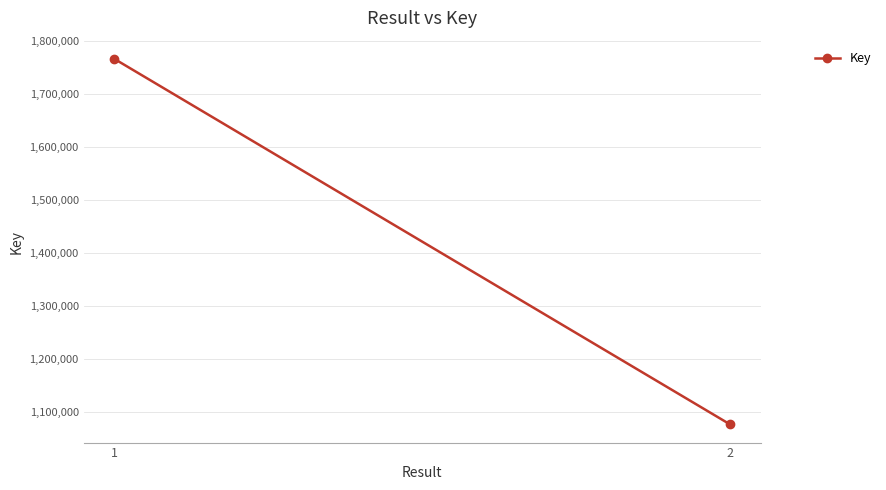

How many data points are less than 1766203?

1